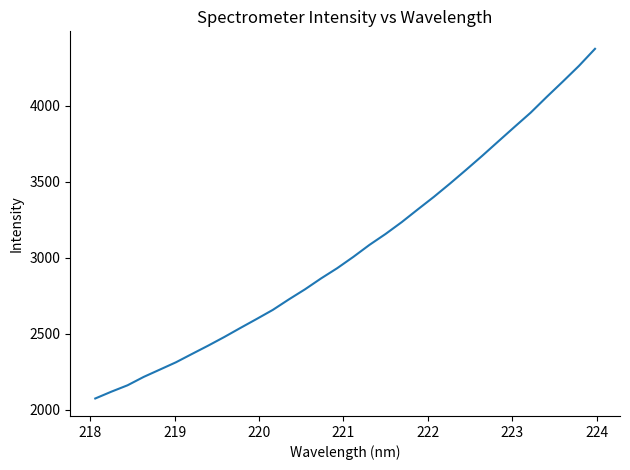

What is the greatest value displayed?

4374.1